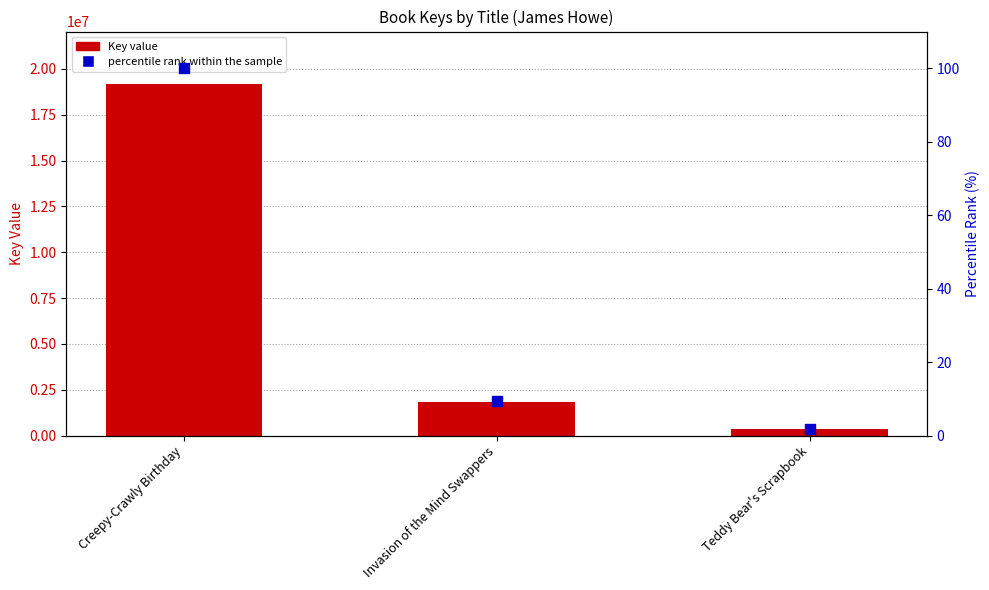

What is the total value across all series at Invasion of the Mind Swappers?

1819014.5